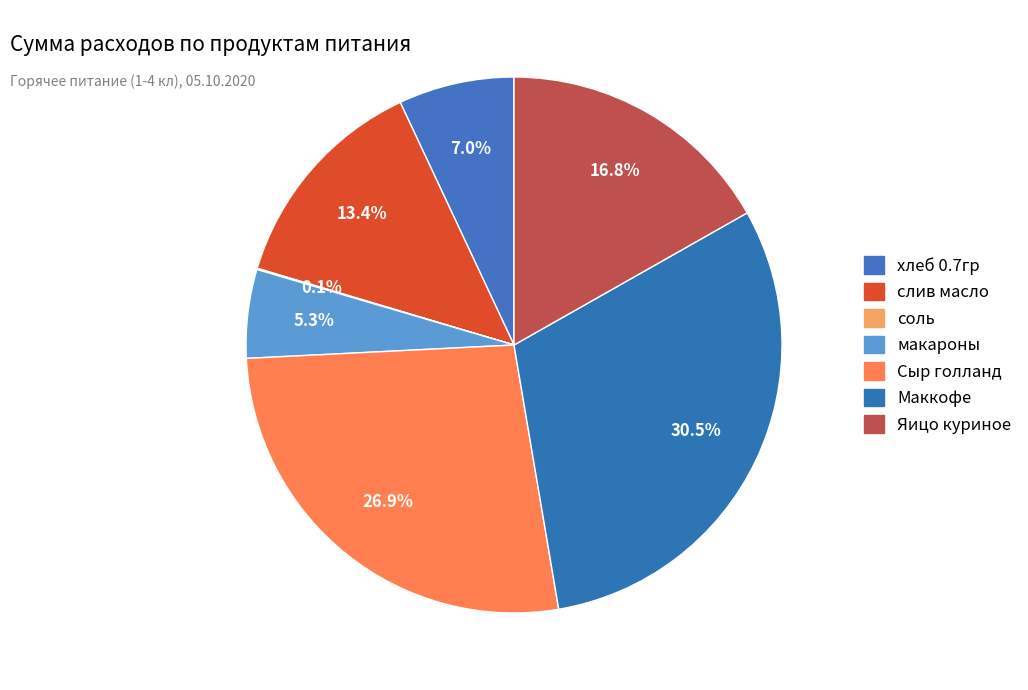

To the nearest percent, what percentage of the pie is Сыр голланд?

27%